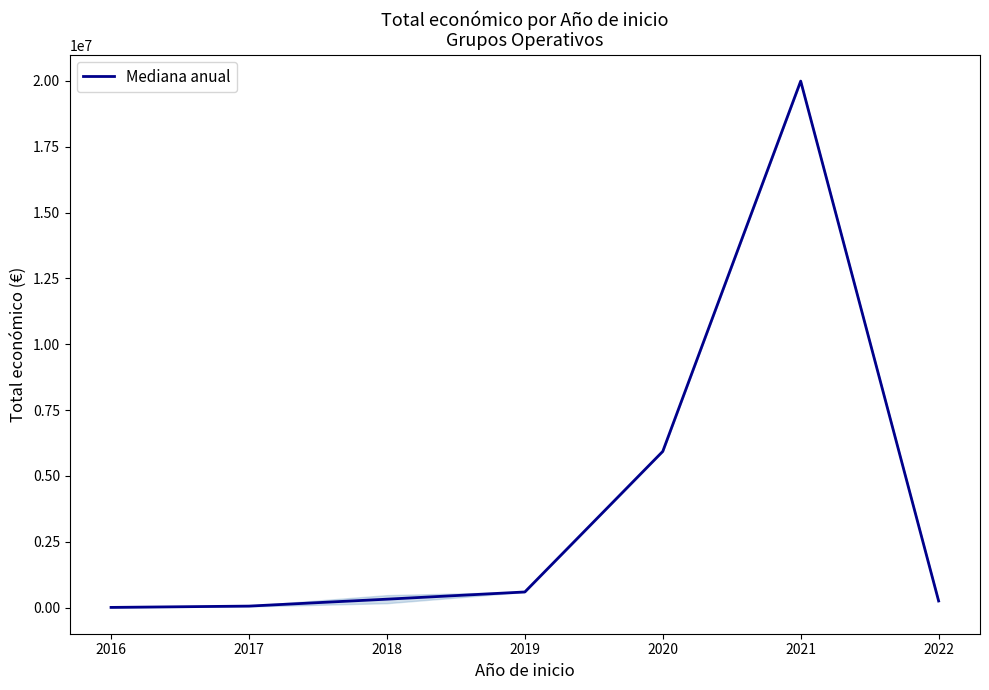

What is the maximum value shown in the chart?

19991896.0